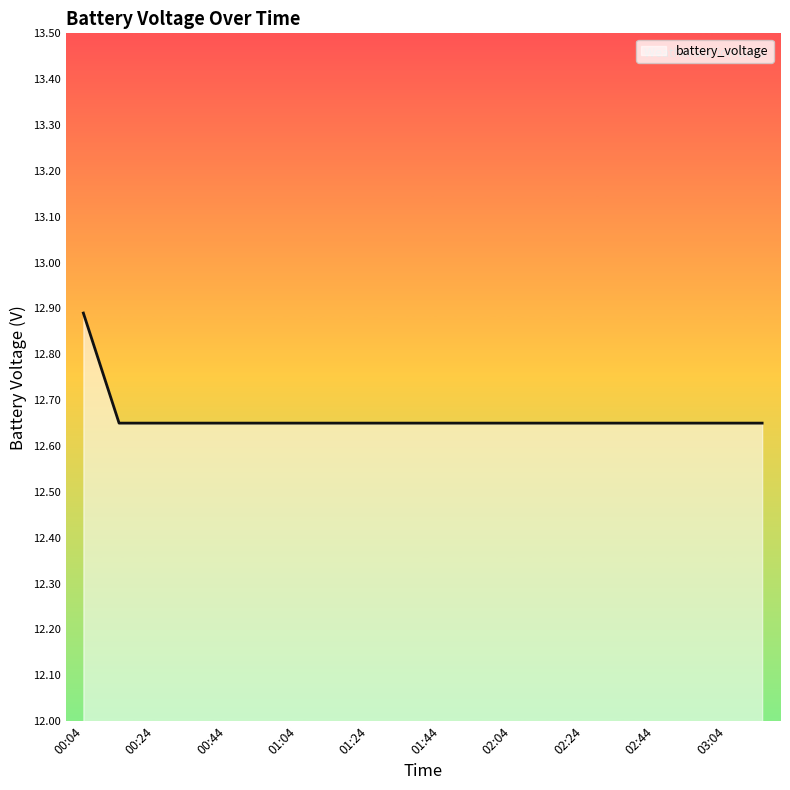

What is the maximum value shown in the chart?

12.9